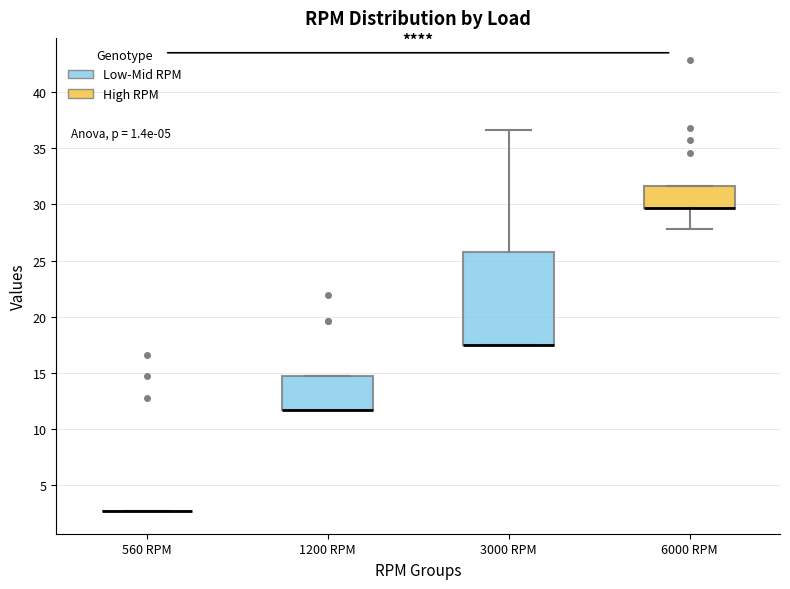

Where is the upper edge of the box for 1200 RPM on the y-axis? The values are not printed on the chart, so give them approximately, as read against the axis.

14.5